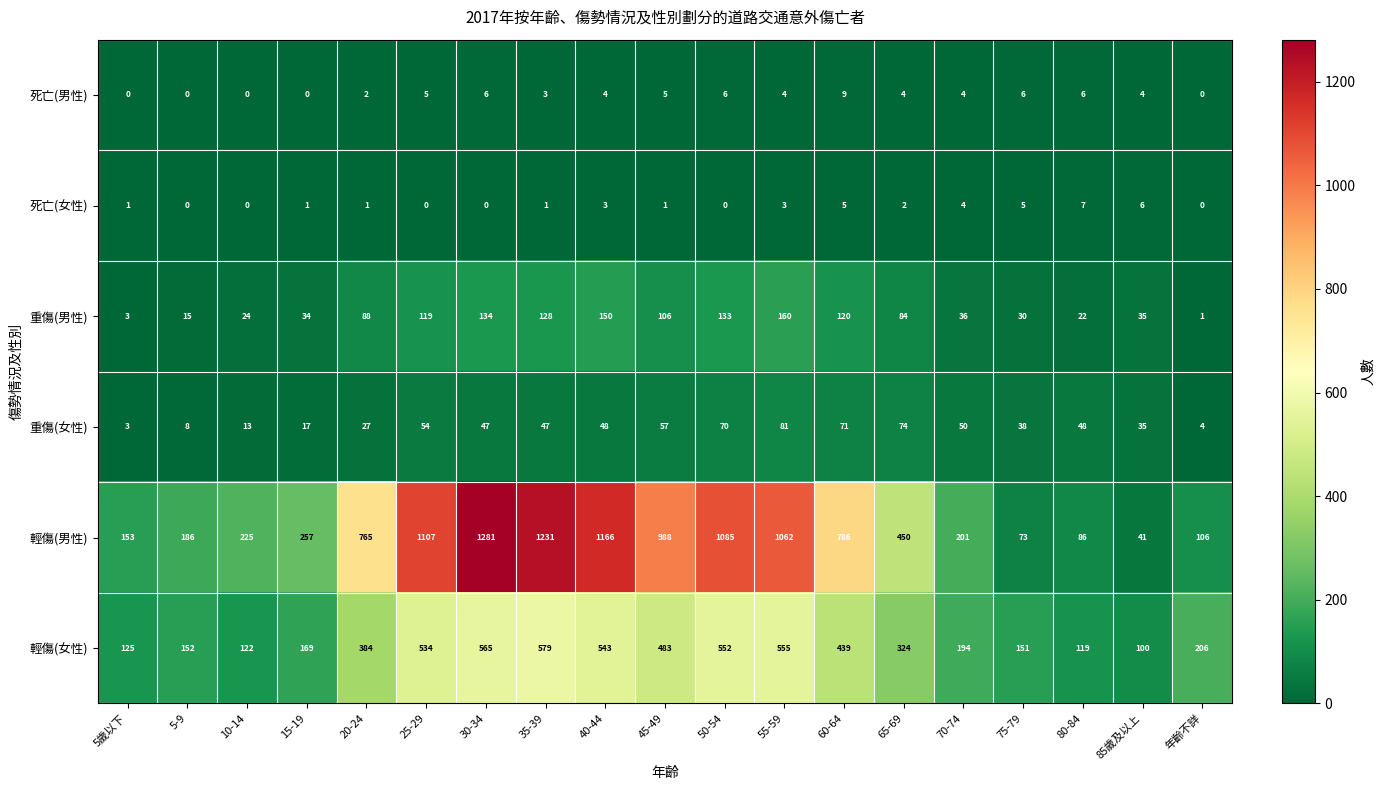

What is the spread (max minus min) of values at 85歲及以上?

96